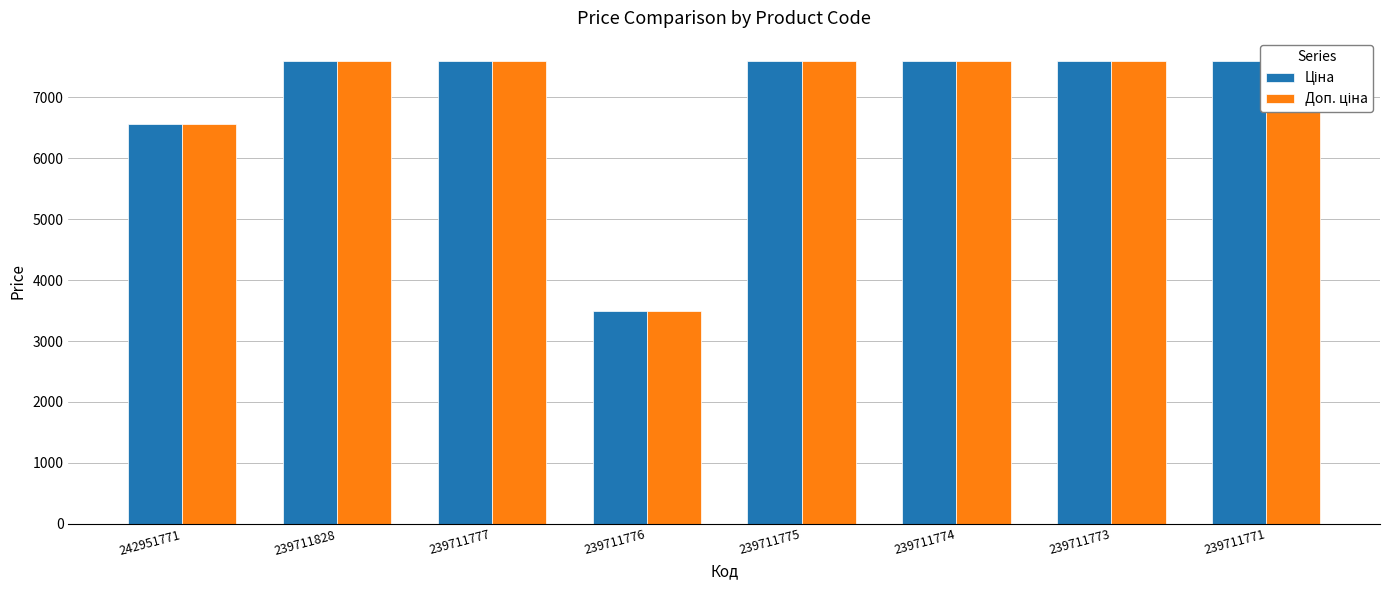

Reading left to right, what are all the values shown in this chart?

Ціна: 6568.8	7596.5	7596.5	3494.4	7596.5	7596.5	7596.5	7596.5
Доп. ціна: 6568.8	7596.5	7596.5	3494.0	7596.5	7596.5	7596.5	7596.5